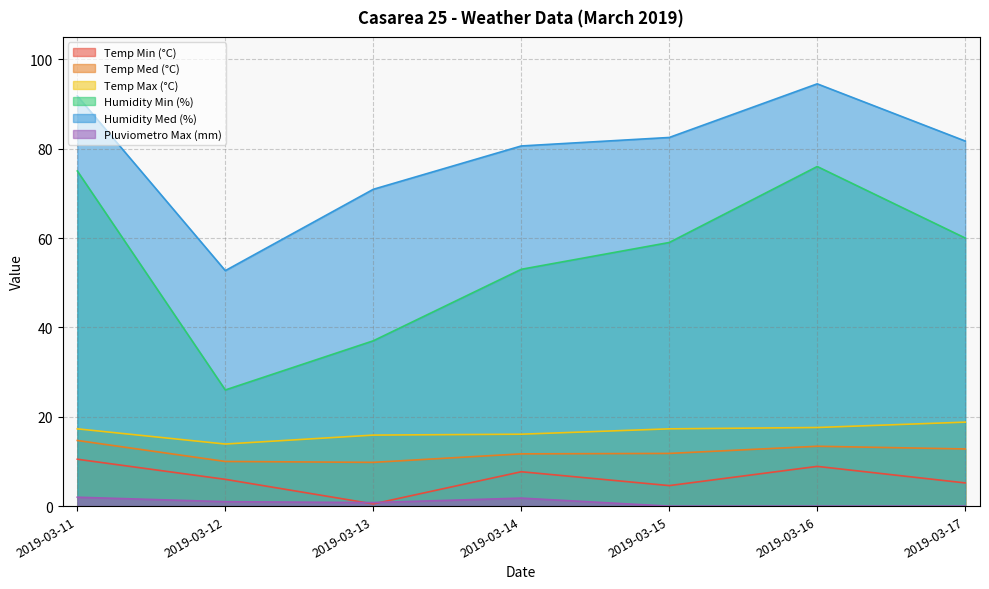

At which category is the sum across all series the highest?

2019-03-11